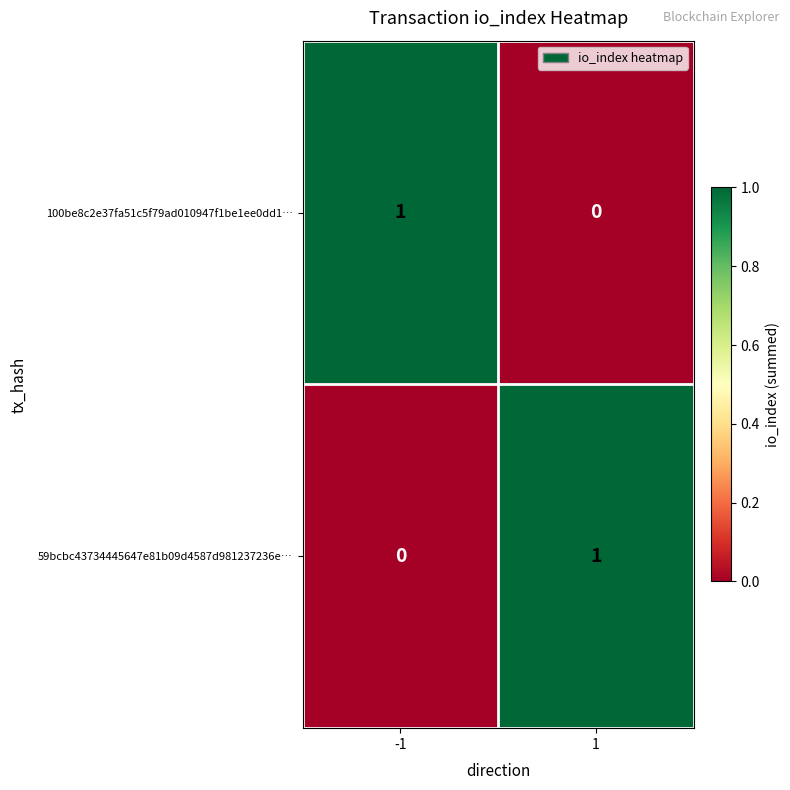

Is the value of 59bcbc43734445647e81b09d4587d981237236e… at 1 greater than the value of 100be8c2e37fa51c5f79ad010947f1be1ee0dd1… at 1?

Yes